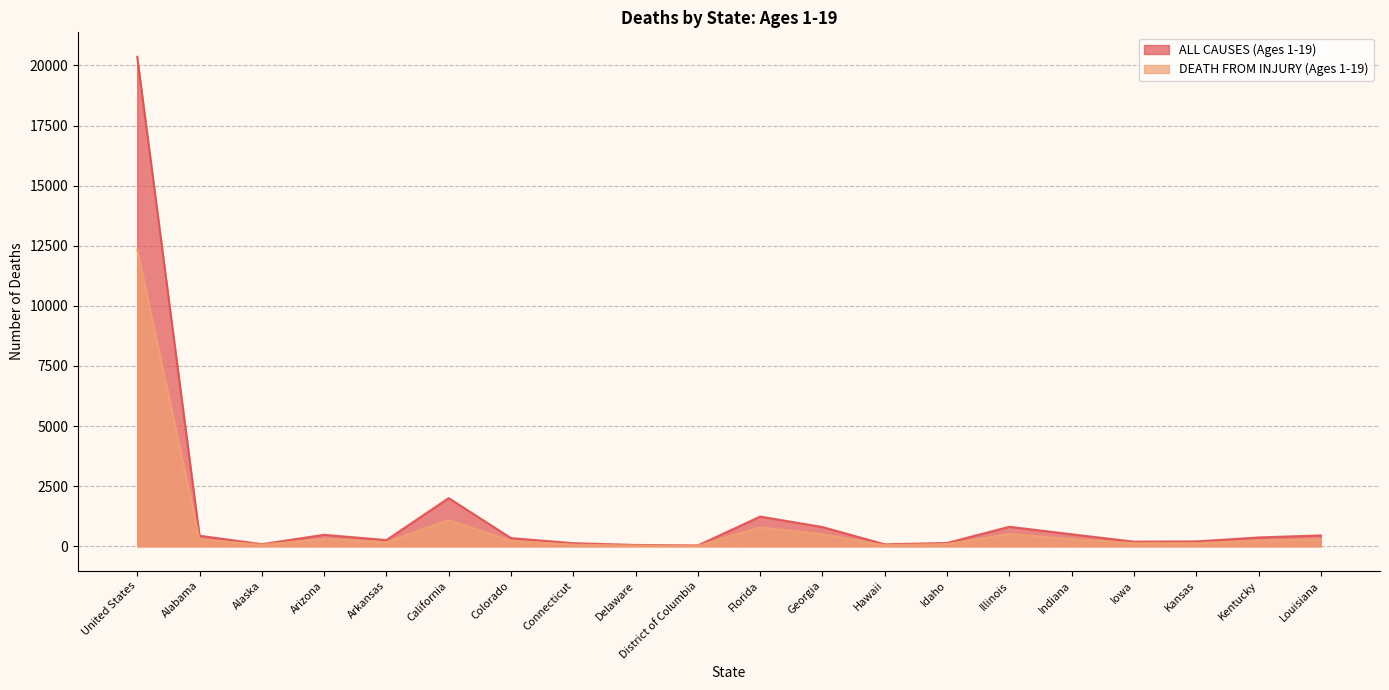

The value of DEATH FROM INJURY (Ages 1-19) at Idaho is 92. True or false?

True